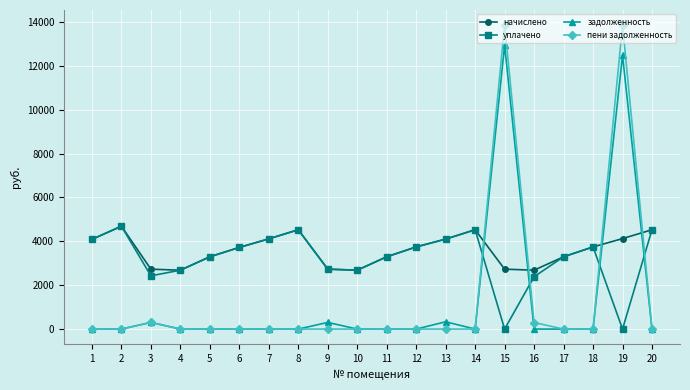

What is the average value of the пени задолженность series?

1415.0